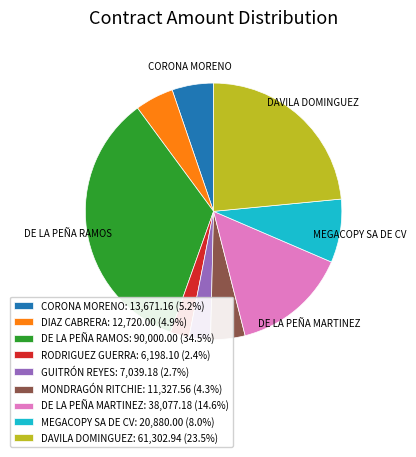

Is there a majority slice in this chart?

No